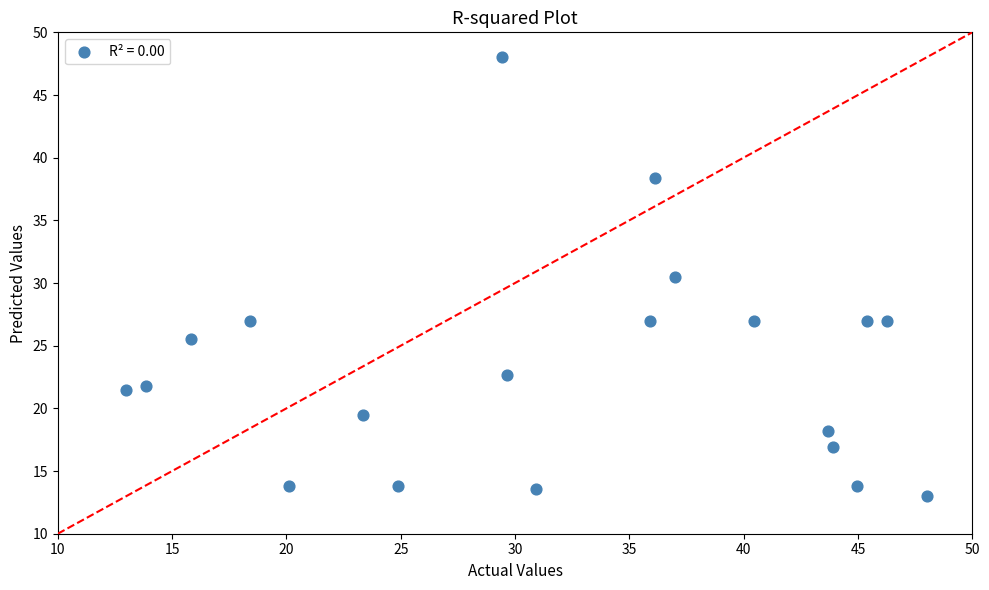

What is the range of Y values (max minus min)?

35.0